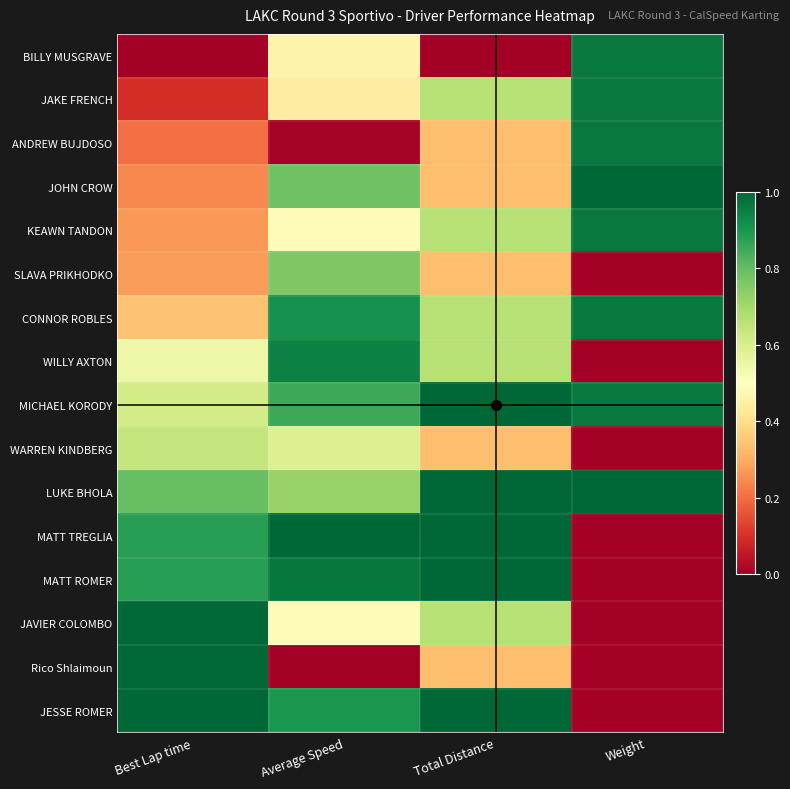

What is the total value across all series at Best Lap time?

8.8